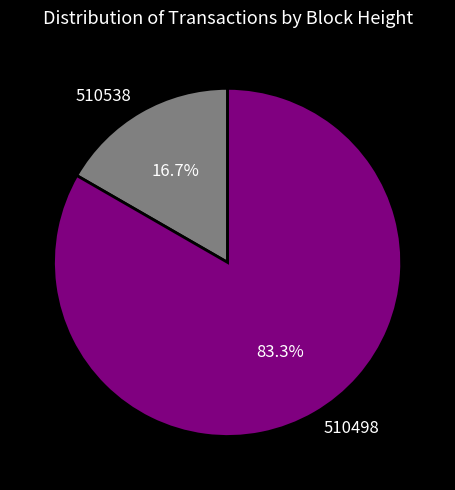

How many slices are in this pie chart?

2